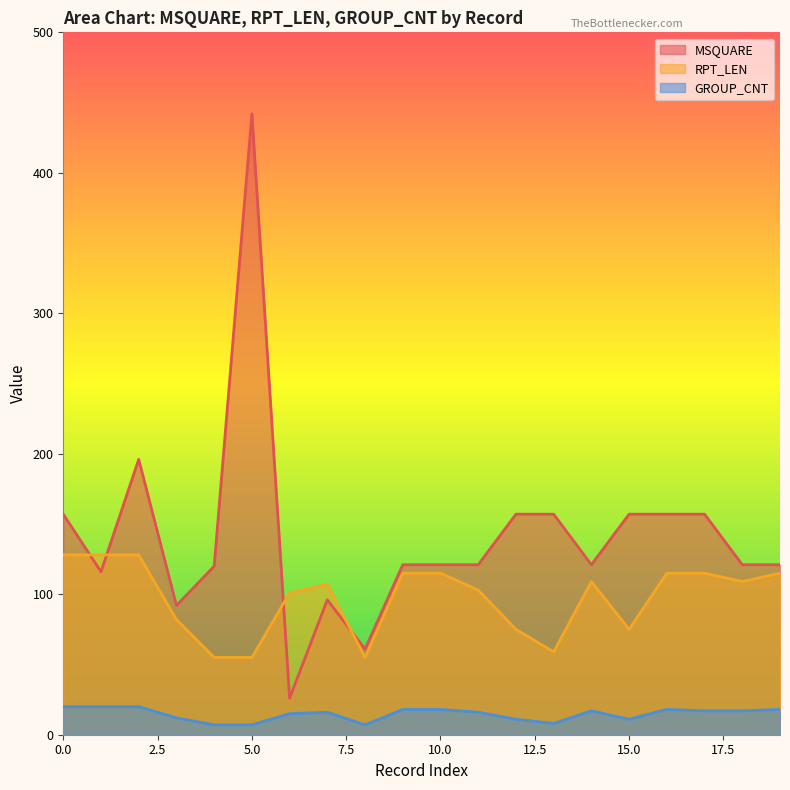

Is it true that GROUP_CNT equals 18 at 22?

True